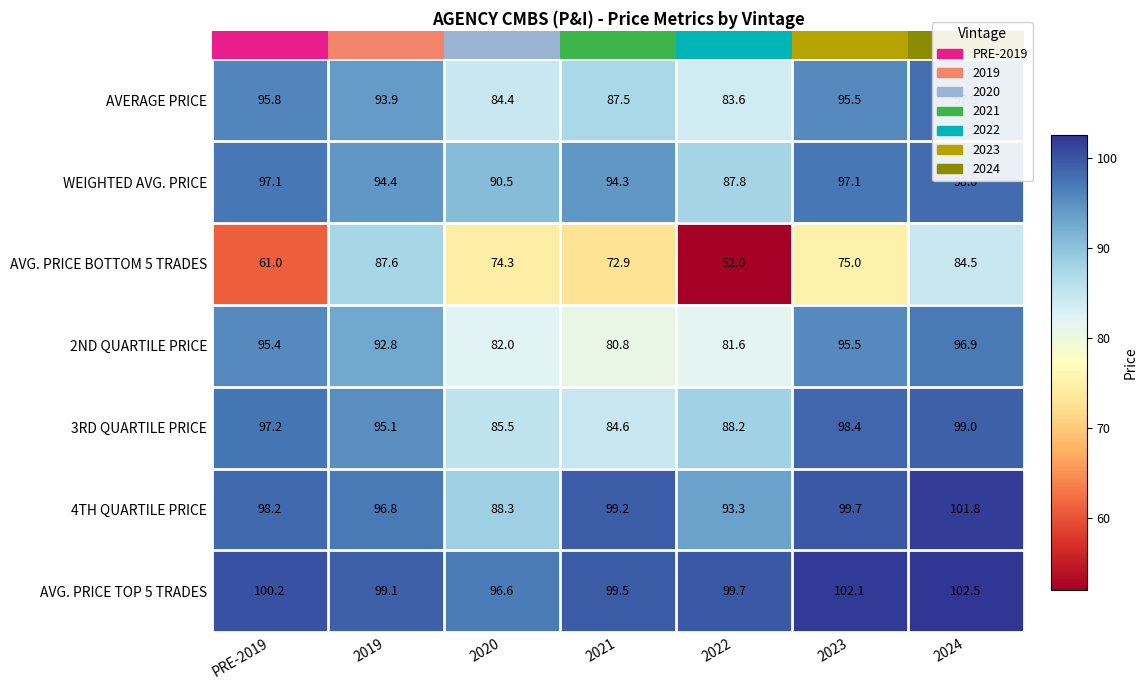

What is the average value of the 3RD QUARTILE PRICE series?

92.6